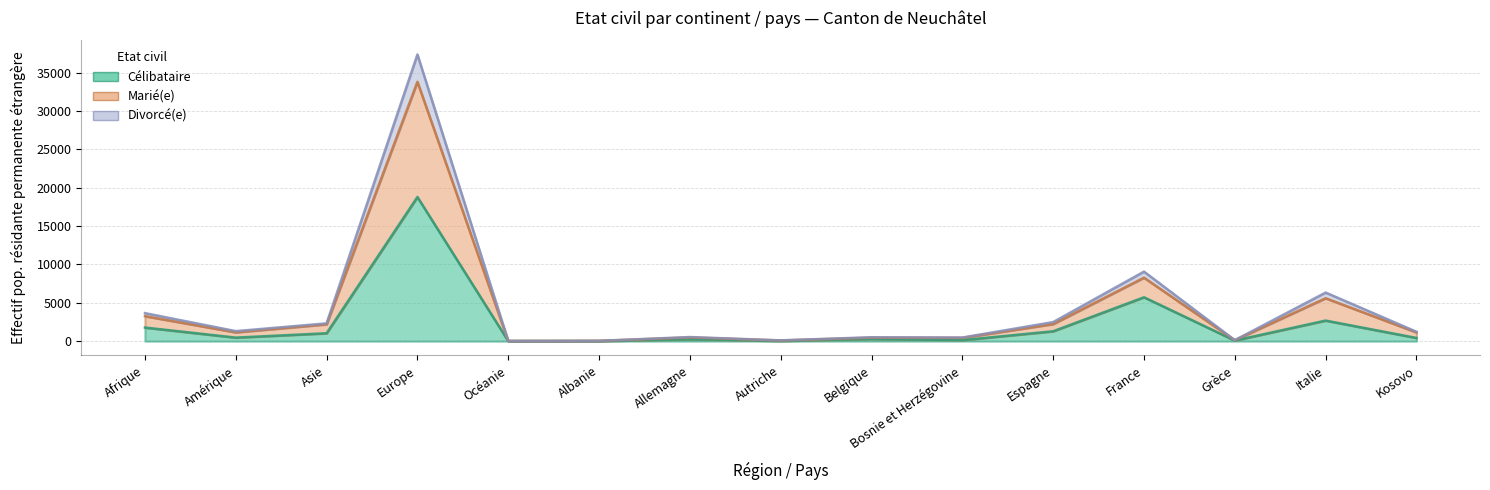

At how many categories does at least one series exceed 15042?

1